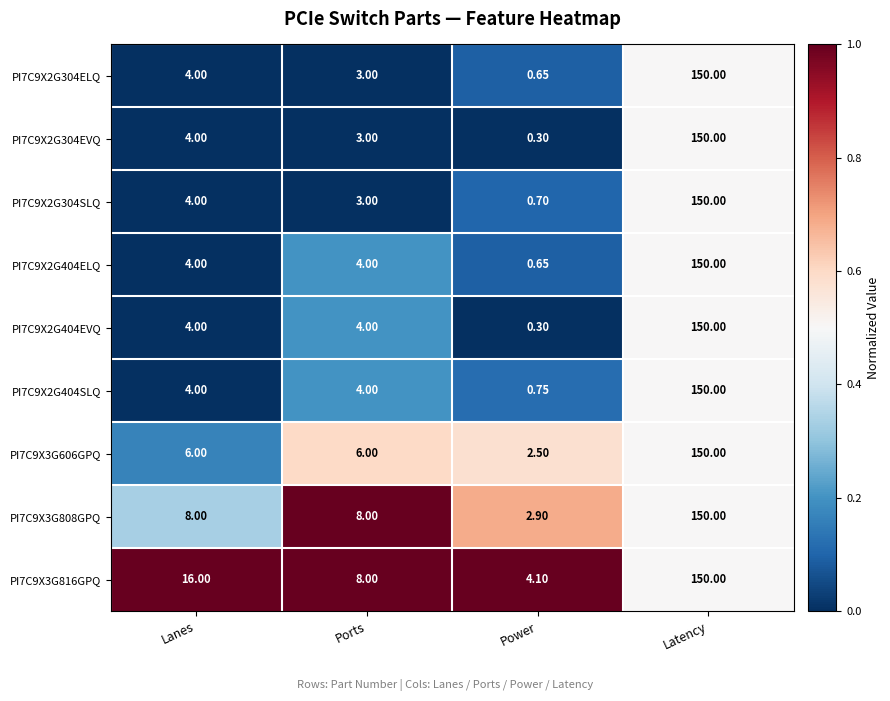

At which category is the sum across all series the highest?

Latency